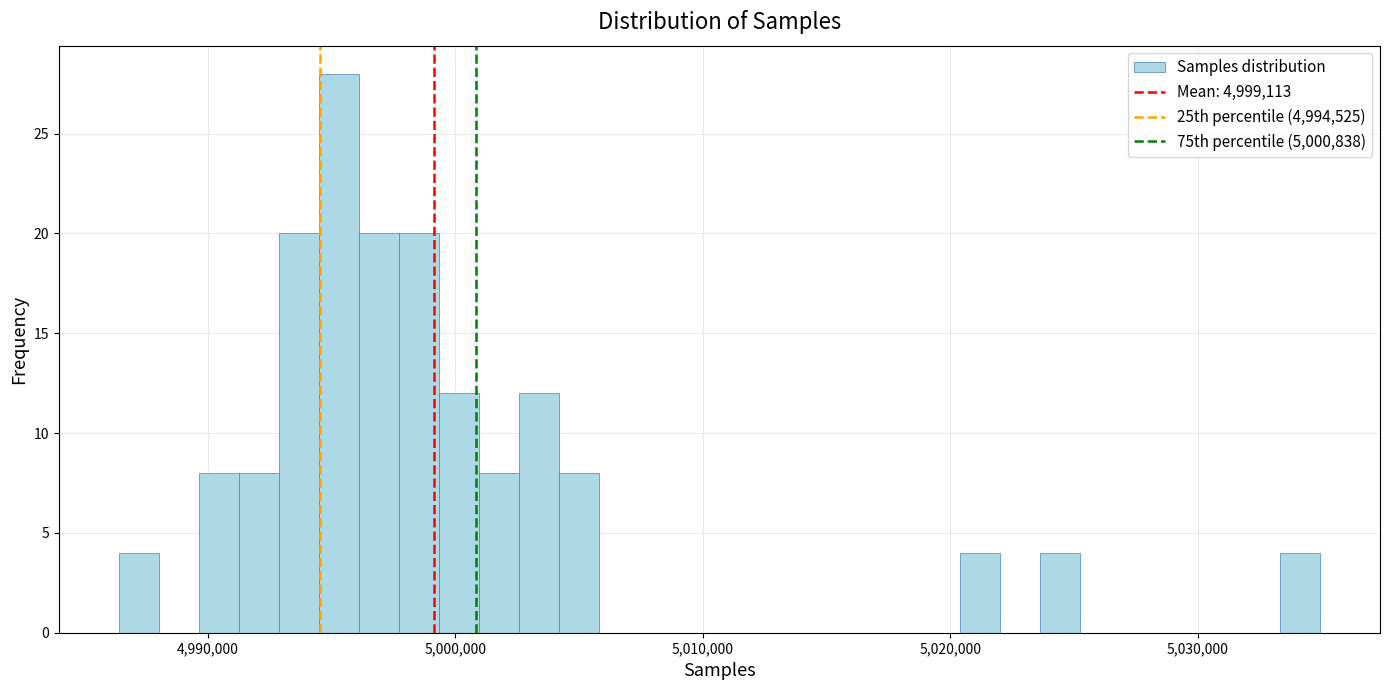

Around what value on the x-axis is the tallest bar? Give the approximate position of its centre, as read against the axis.

4995000